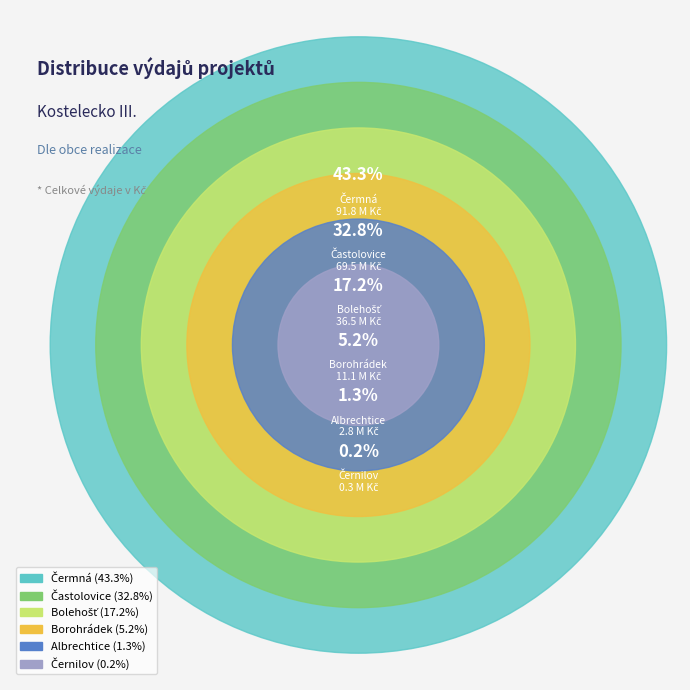

Is Borohrádek the majority of the pie?

No